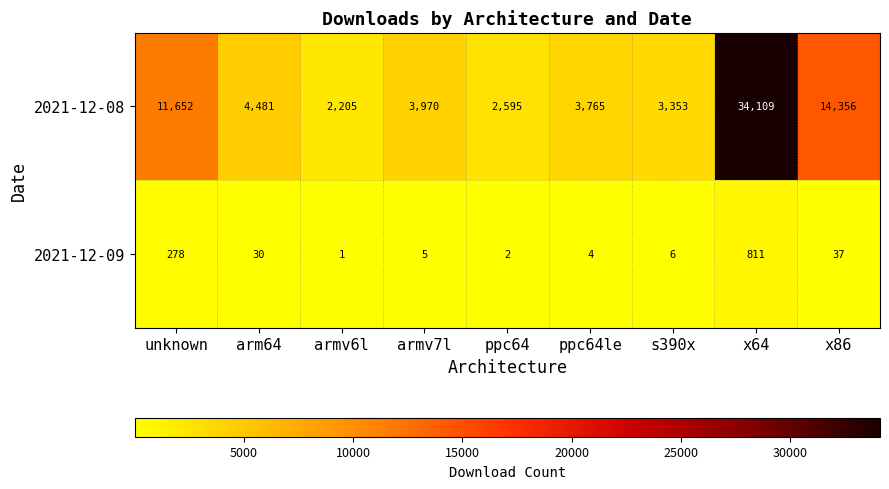

Which series has the widest spread of values?

2021-12-08